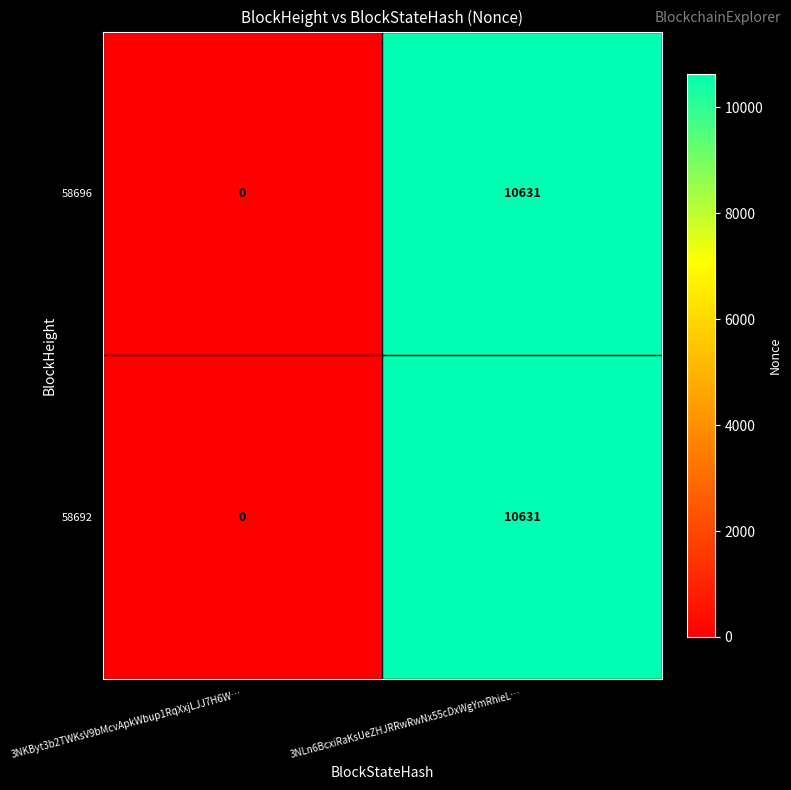

At how many categories does at least one series exceed 6950?

1